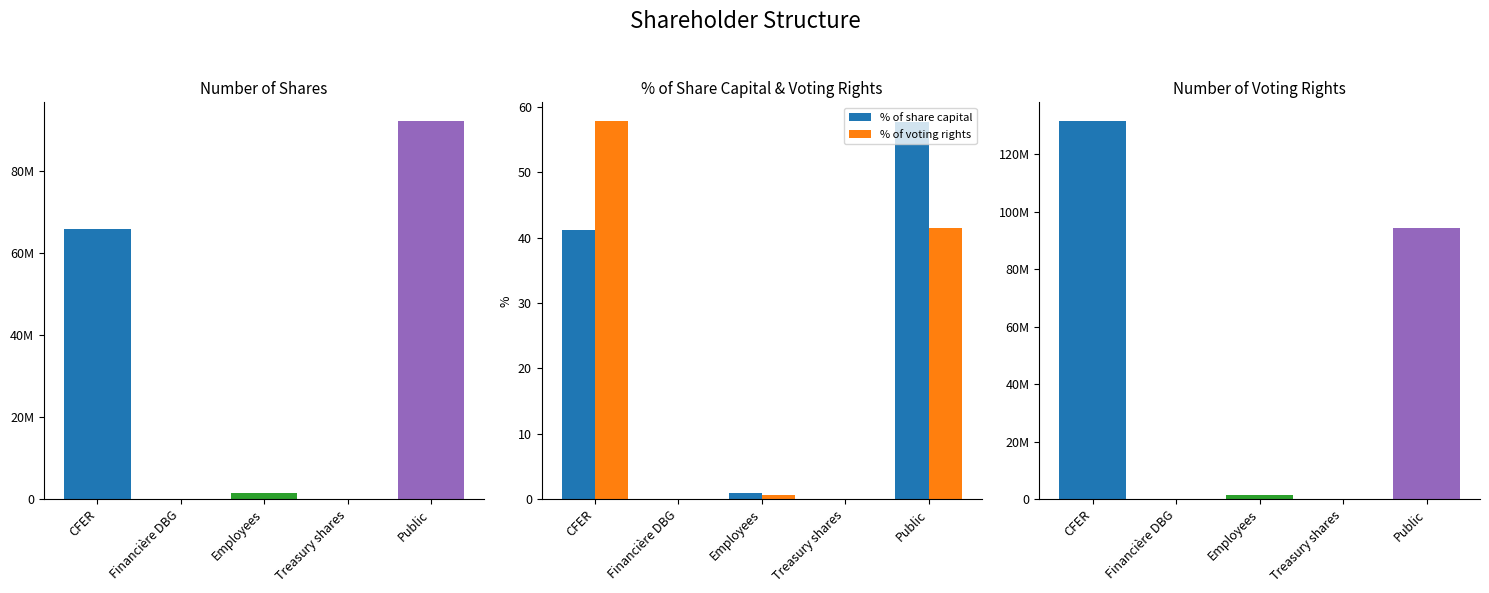

Reading left to right, extract all data points from this chart.

% of share capital: CFER=41.2	Financière DBG=0.0	Employees=1.0	Treasury shares=0.0	Public=57.7
% of voting rights: CFER=57.8	Financière DBG=0.0	Employees=0.7	Treasury shares=0.0	Public=41.5